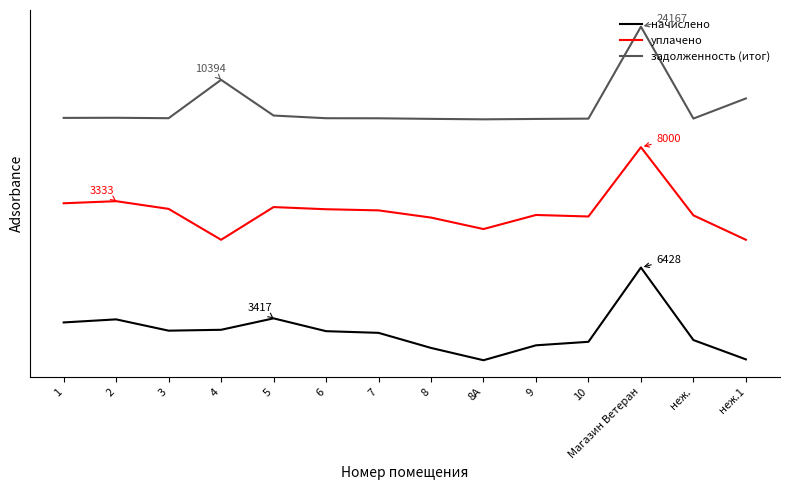

True or false: начислено has a value of 0.1 at 8.

True